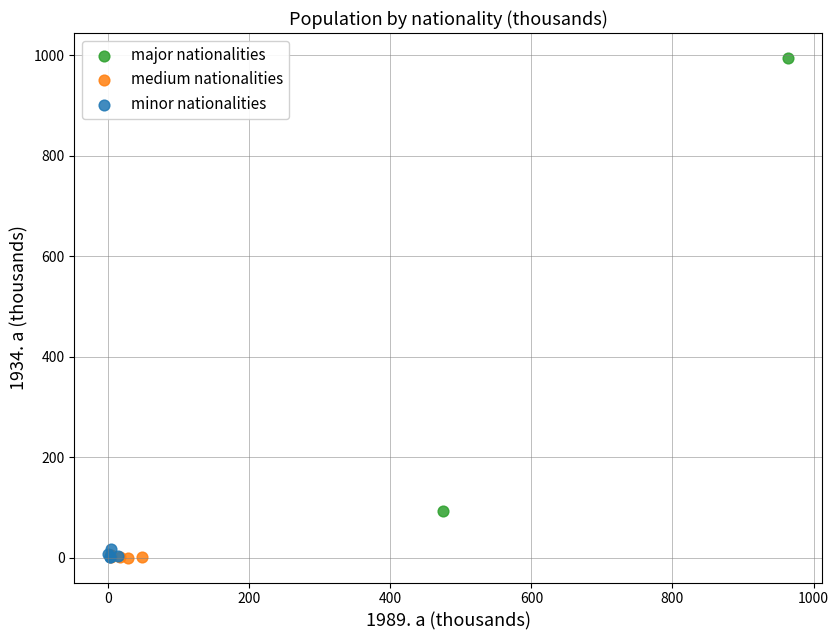

Which series contains the highest Y value?

major nationalities